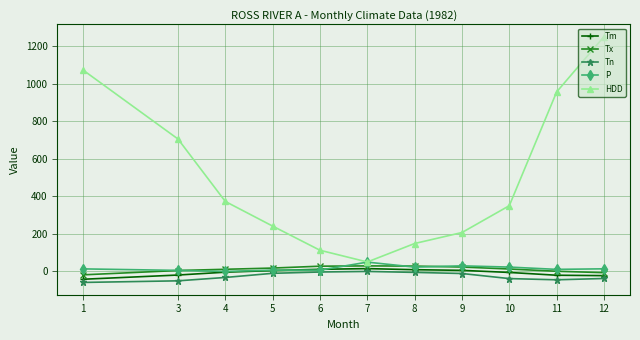

True or false: HDD has more than 2 interior local peaks.

False